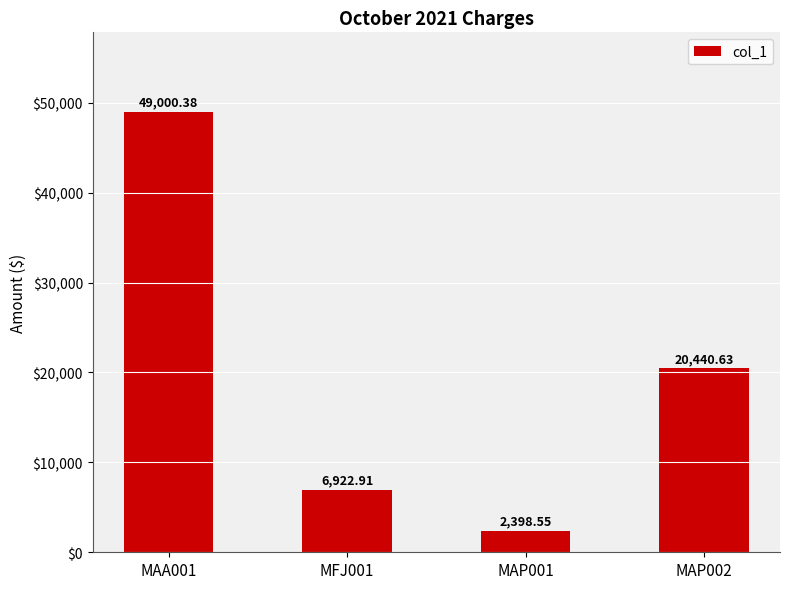

Rank the categories by value from highest to lowest.

MAA001, MAP002, MFJ001, MAP001